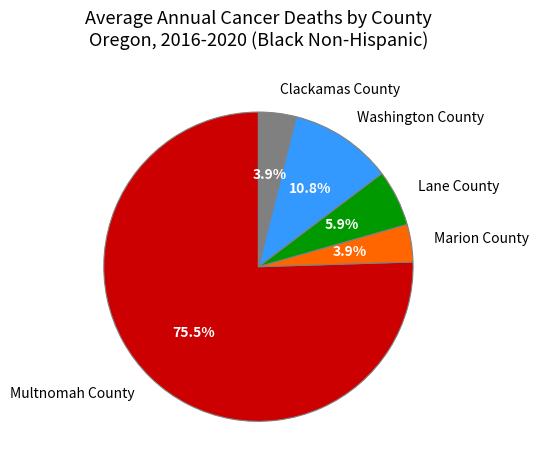

Approximately how many times larger is the value at Washington County compared to Lane County?

1.8